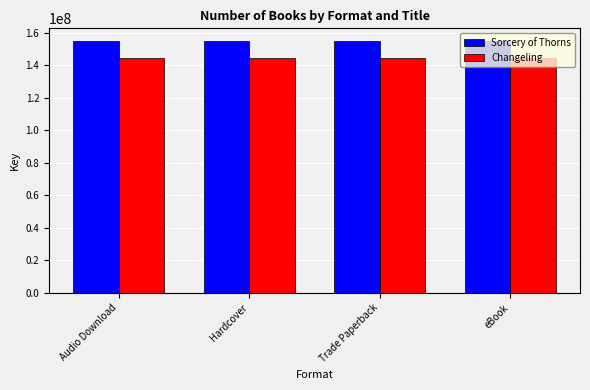

Read the Changeling value at Audio Download.

144462781